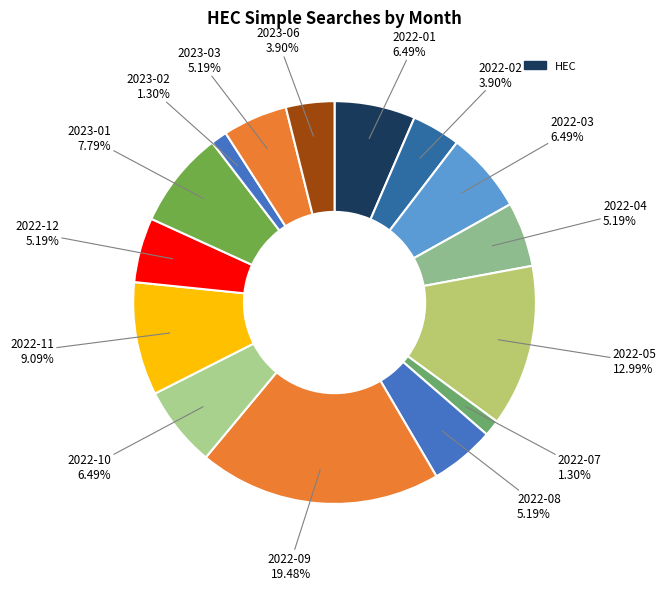

Does any single category account for the majority?

No